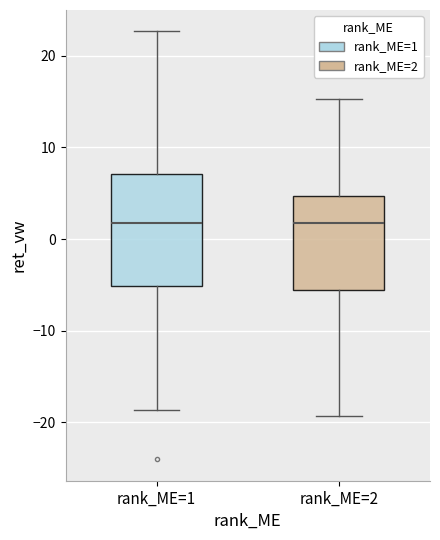

Where does the upper whisker of the box for rank_ME=2 end on the y-axis? The values are not printed on the chart, so give them approximately, as read against the axis.

15